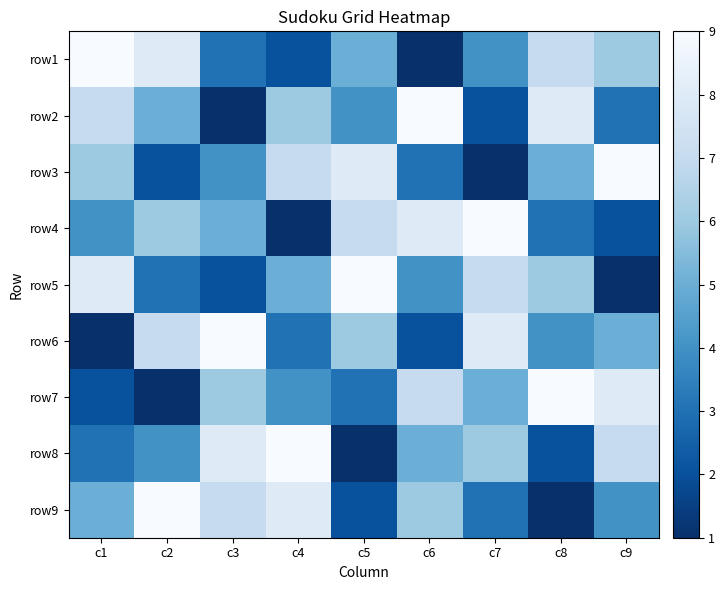

List the series in order of their peak value, lowest first.

row1, row2, row3, row4, row5, row6, row7, row8, row9